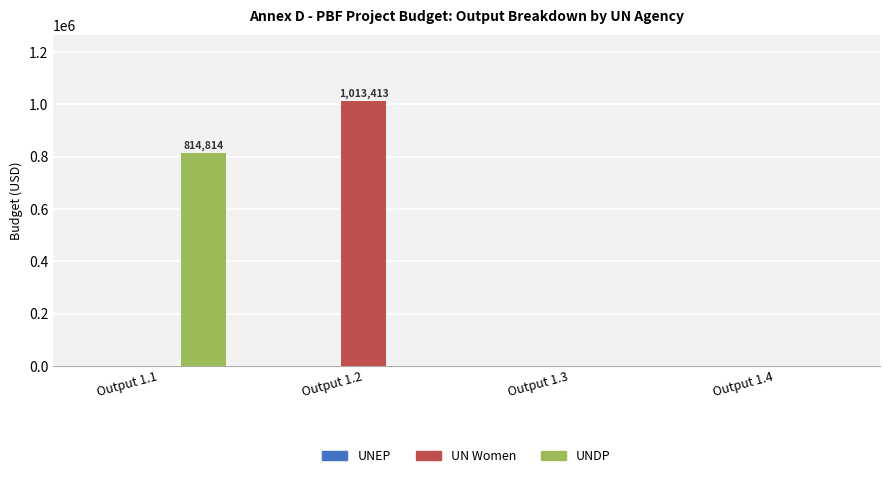

Which category has the highest value across all series?

Output 1.2